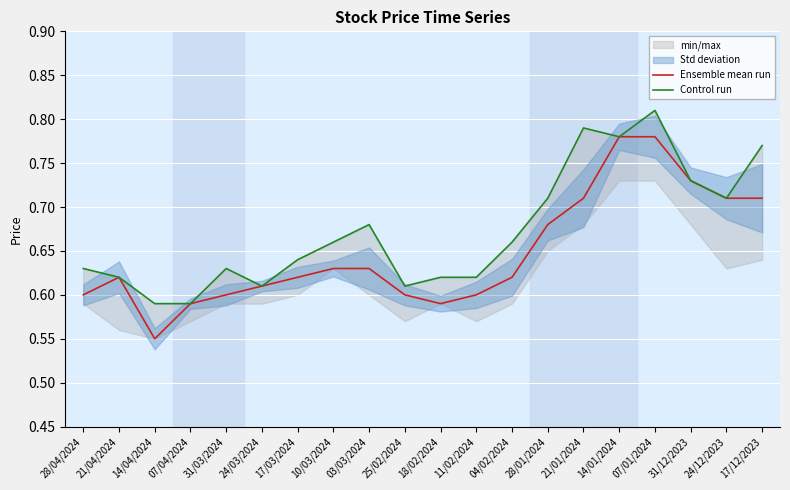

What is the value of the Ensemble mean run point at the 1st from the left?

0.6